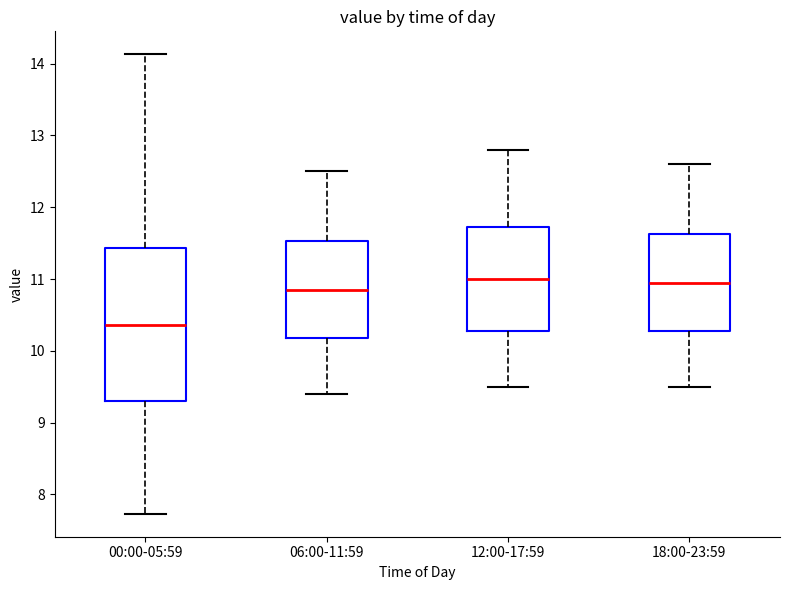

Reading left to right, read every box against the y-axis: the position of its median line, the range the box covers, and the ends of its whiskers. The values are not printed on the chart, so give them approximately, as read against the axis.

00:00-05:59: median 10.4, box 9.3 to 11.4, whiskers 7.7 to 14.1
06:00-11:59: median 10.9, box 10.2 to 11.5, whiskers 9.4 to 12.5
12:00-17:59: median 11.0, box 10.3 to 11.7, whiskers 9.5 to 12.8
18:00-23:59: median 11.0, box 10.3 to 11.6, whiskers 9.5 to 12.6